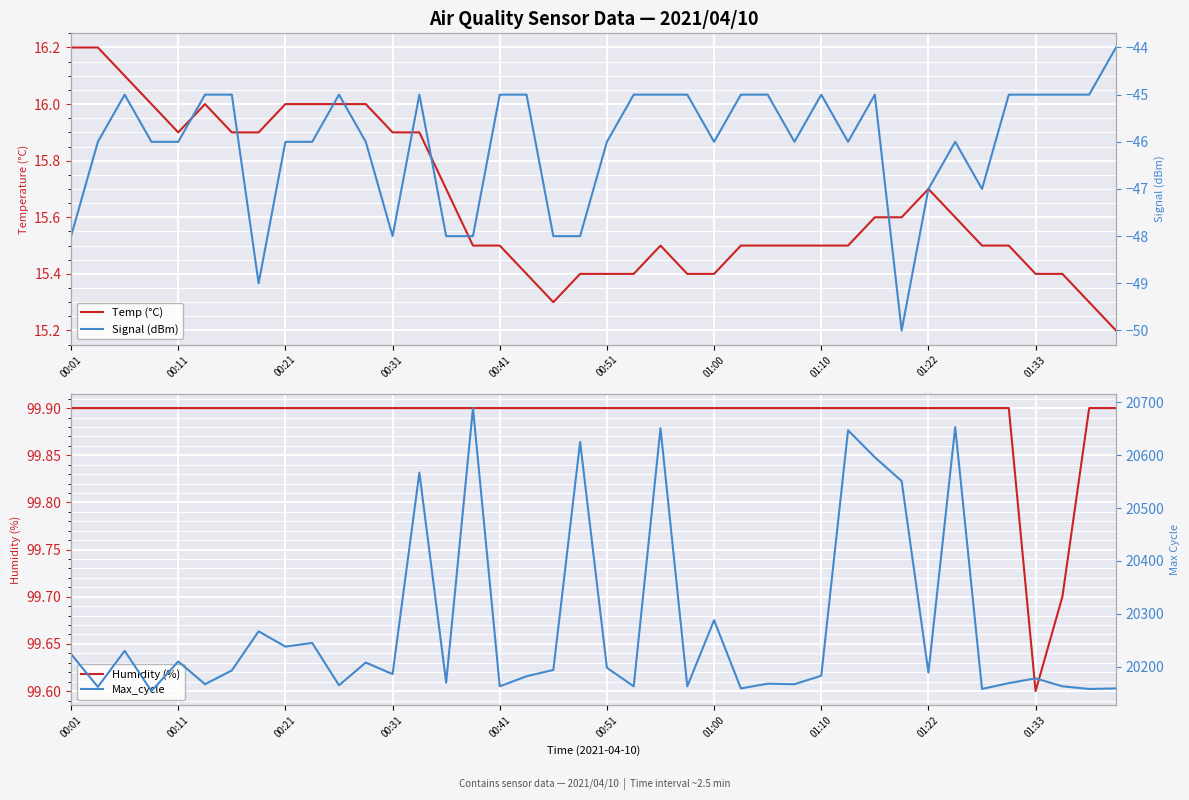

What is the sum of all Temp (°C) values?

626.2